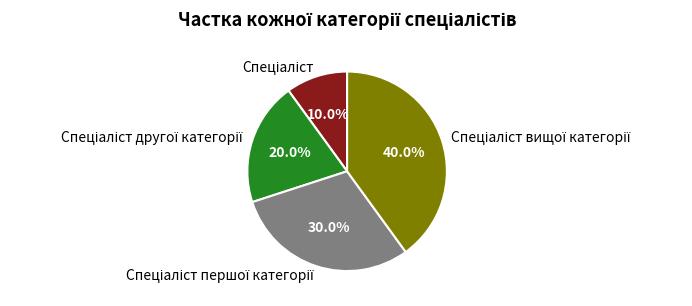

Is there a majority slice in this chart?

No